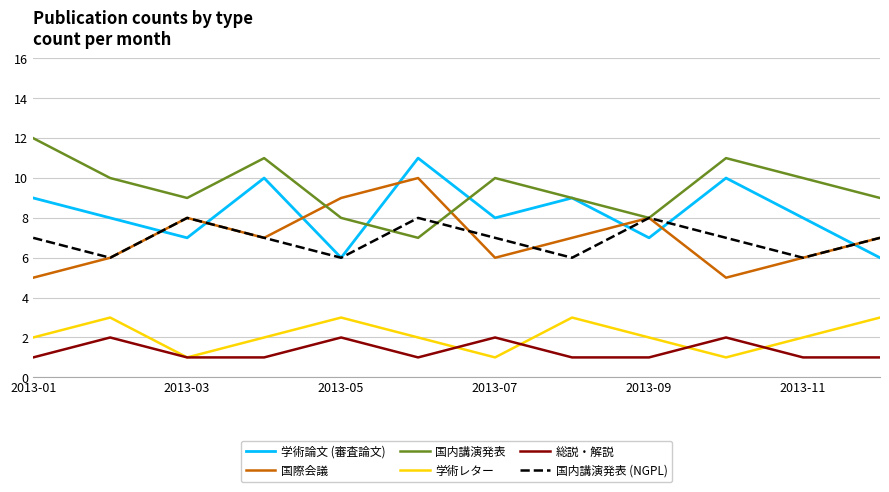

Which series has the largest total across all categories?

国内講演発表